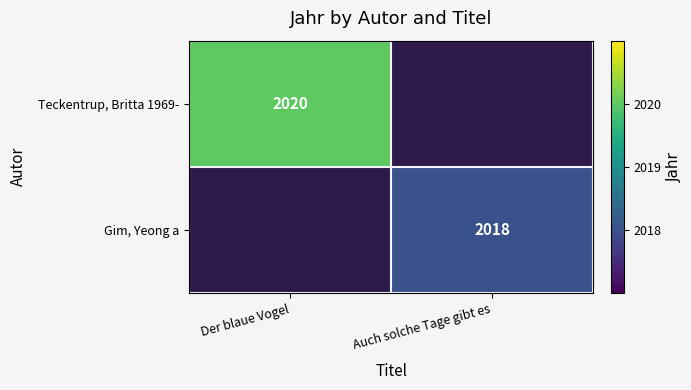

The value of Teckentrup, Britta 1969- at Der blaue Vogel is 711. True or false?

False